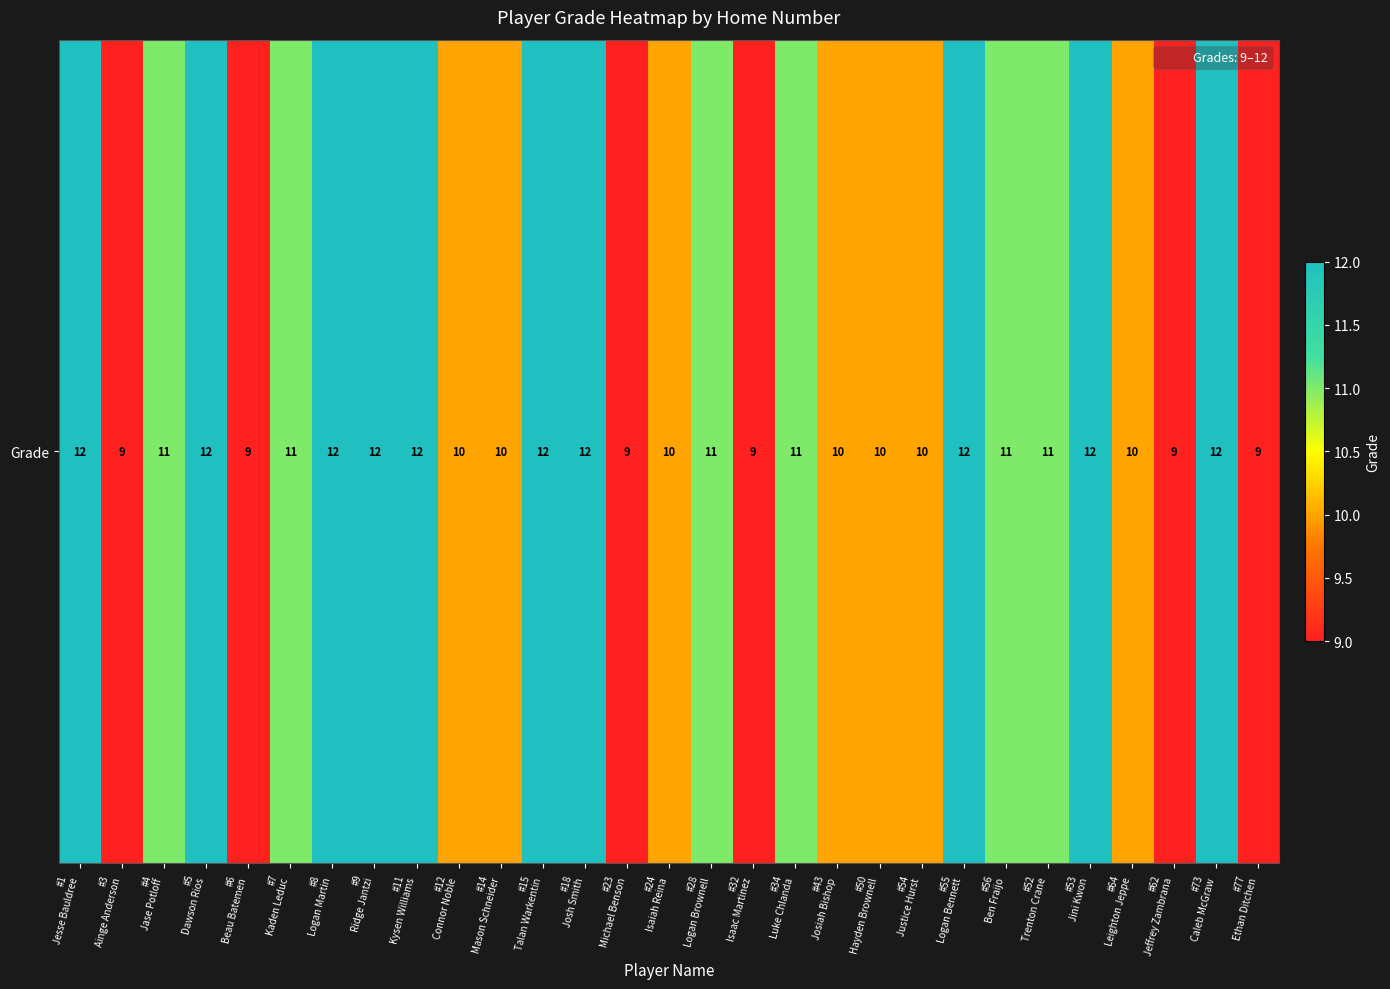

Approximately how many times larger is the value at #3
Ainge Anderson compared to #18
Josh Smith?

0.8